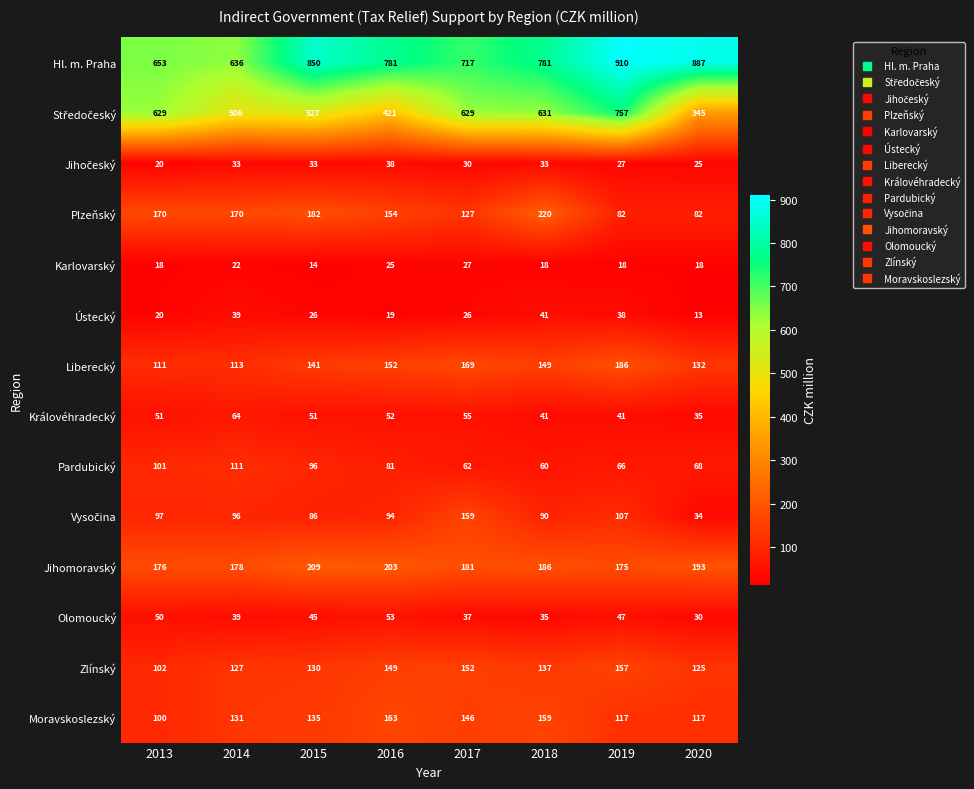

At which label is Moravskoslezský closest to 131?

2014